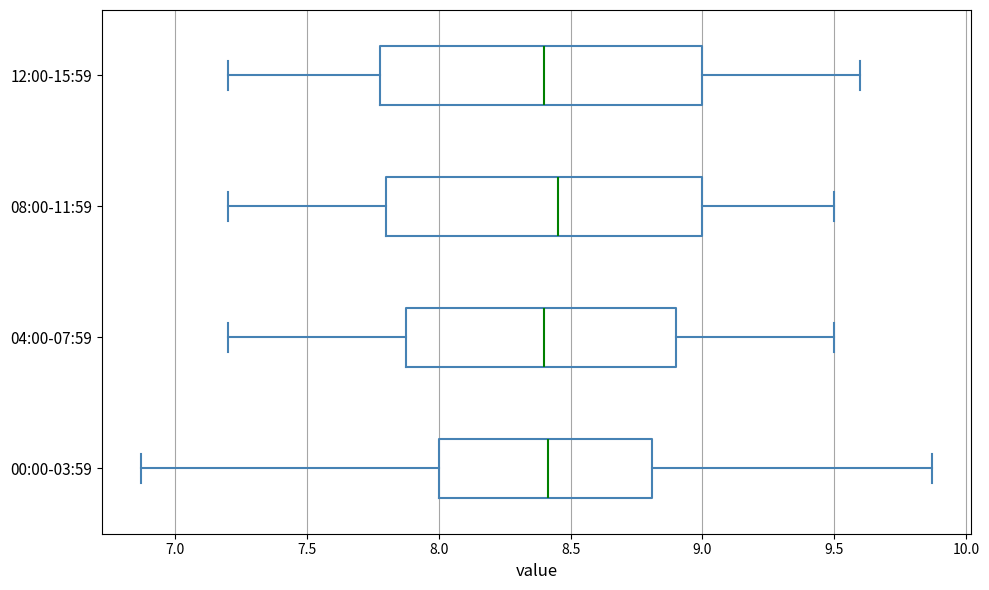

Reading bottom to top, read every box against the x-axis: the position of its median line, the range the box covers, and the ends of its whiskers. The values are not printed on the chart, so give them approximately, as read against the axis.

00:00-03:59: median 8.40, box 8.00 to 8.80, whiskers 6.85 to 9.85
04:00-07:59: median 8.40, box 7.90 to 8.90, whiskers 7.20 to 9.50
08:00-11:59: median 8.45, box 7.80 to 9.00, whiskers 7.20 to 9.50
12:00-15:59: median 8.40, box 7.80 to 9.00, whiskers 7.20 to 9.60